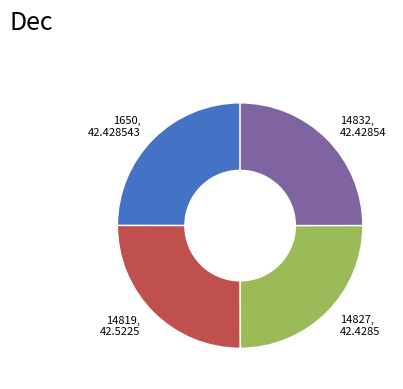

Count the number of slices in the pie.

4